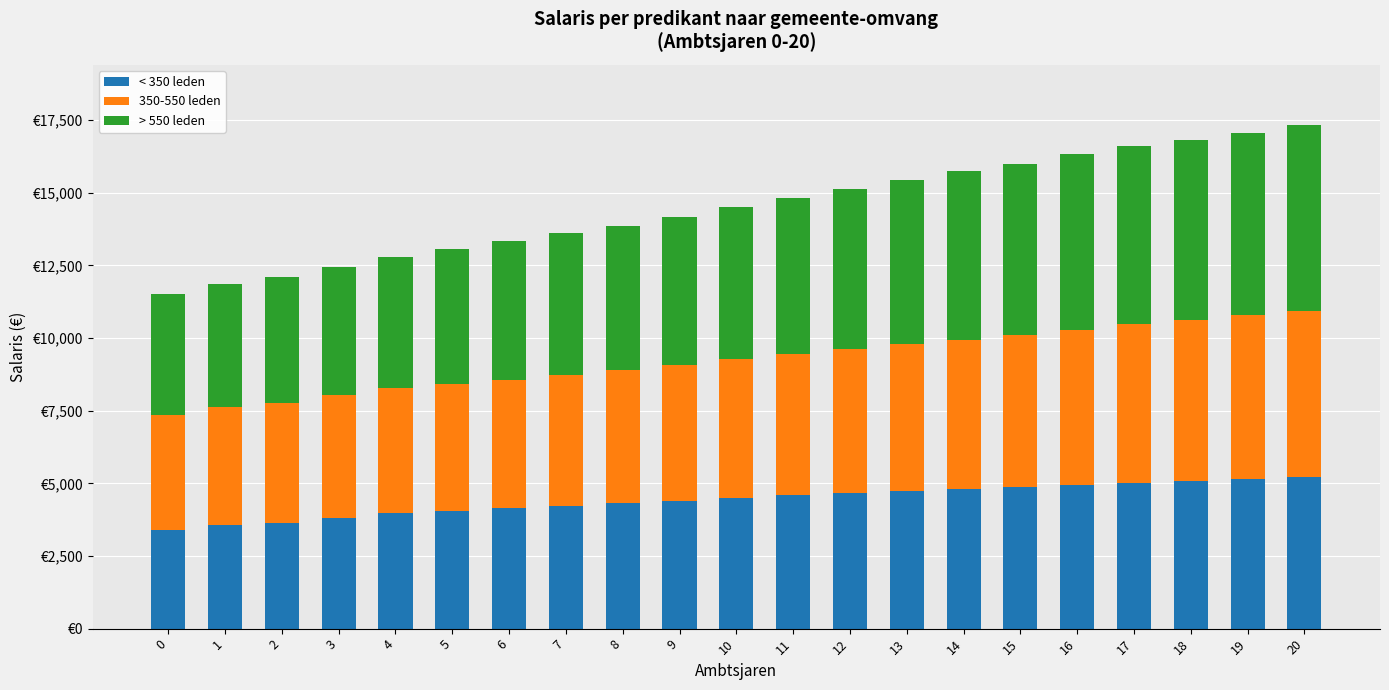

Does the chart contain stacked bars?

Yes